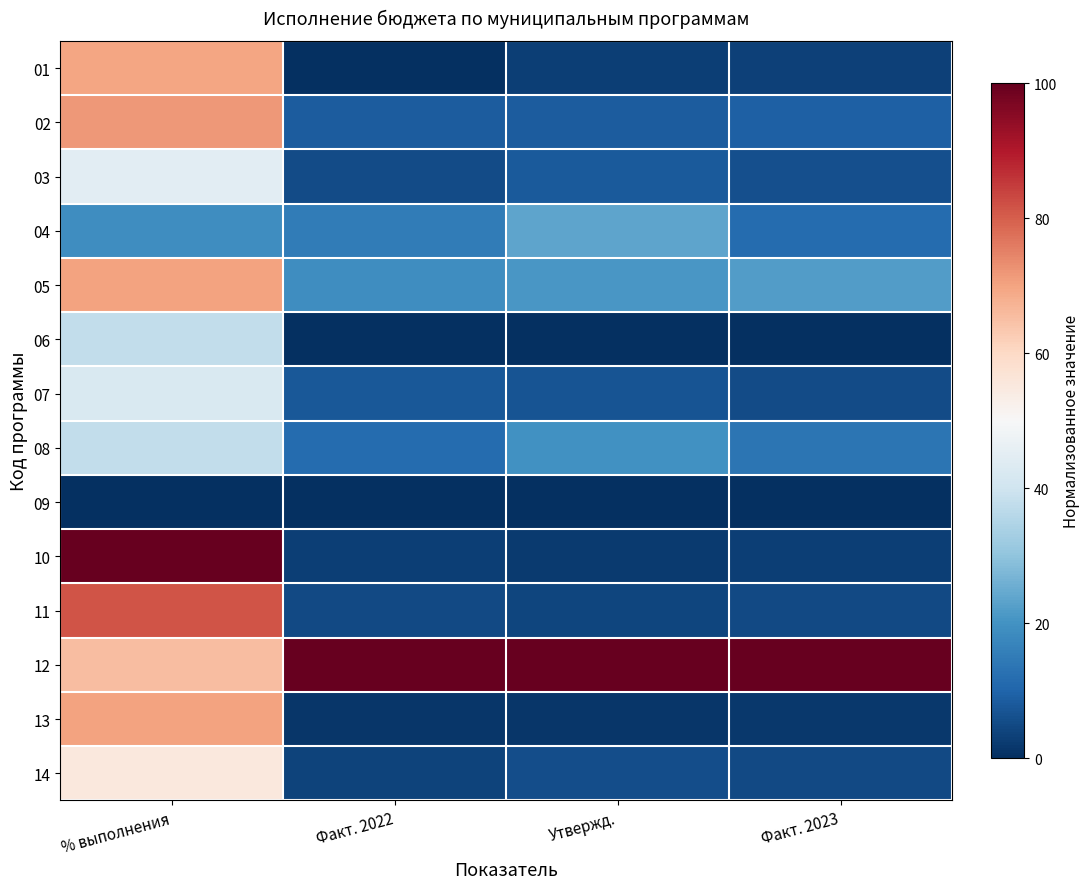

Reading right to left, transcribe all the data shown in this chart.

01: Факт. 2023=3.2	Утвержд.=2.9	Факт. 2022=0.0	% выполнения=69.7
02: Факт. 2023=9.1	Утвержд.=8.4	Факт. 2022=8.3	% выполнения=71.6
03: Факт. 2023=6.2	Утвержд.=8.0	Факт. 2022=5.4	% выполнения=44.9
04: Факт. 2023=11.4	Утвержд.=23.8	Факт. 2022=15.1	% выполнения=18.9
05: Факт. 2023=22.3	Утвержд.=21.0	Факт. 2022=19.0	% выполнения=70.2
06: Факт. 2023=0.1	Утвержд.=0.1	Факт. 2022=0.1	% выполнения=37.7
07: Факт. 2023=5.1	Утвержд.=6.8	Факт. 2022=7.5	% выполнения=42.5
08: Факт. 2023=13.6	Утвержд.=19.6	Факт. 2022=11.7	% выполнения=37.7
09: Факт. 2023=0.0	Утвержд.=0.0	Факт. 2022=0.0	% выполнения=0.0
10: Факт. 2023=2.9	Утвержд.=2.0	Факт. 2022=2.9	% выполнения=100.0
11: Факт. 2023=5.0	Утвержд.=4.2	Факт. 2022=4.8	% выполнения=81.4
12: Факт. 2023=100.0	Утвержд.=100.0	Факт. 2022=100.0	% выполнения=65.4
13: Факт. 2023=1.6	Утвержд.=1.4	Факт. 2022=1.5	% выполнения=70.1
14: Факт. 2023=5.0	Утвержд.=5.5	Факт. 2022=3.9	% выполнения=55.4